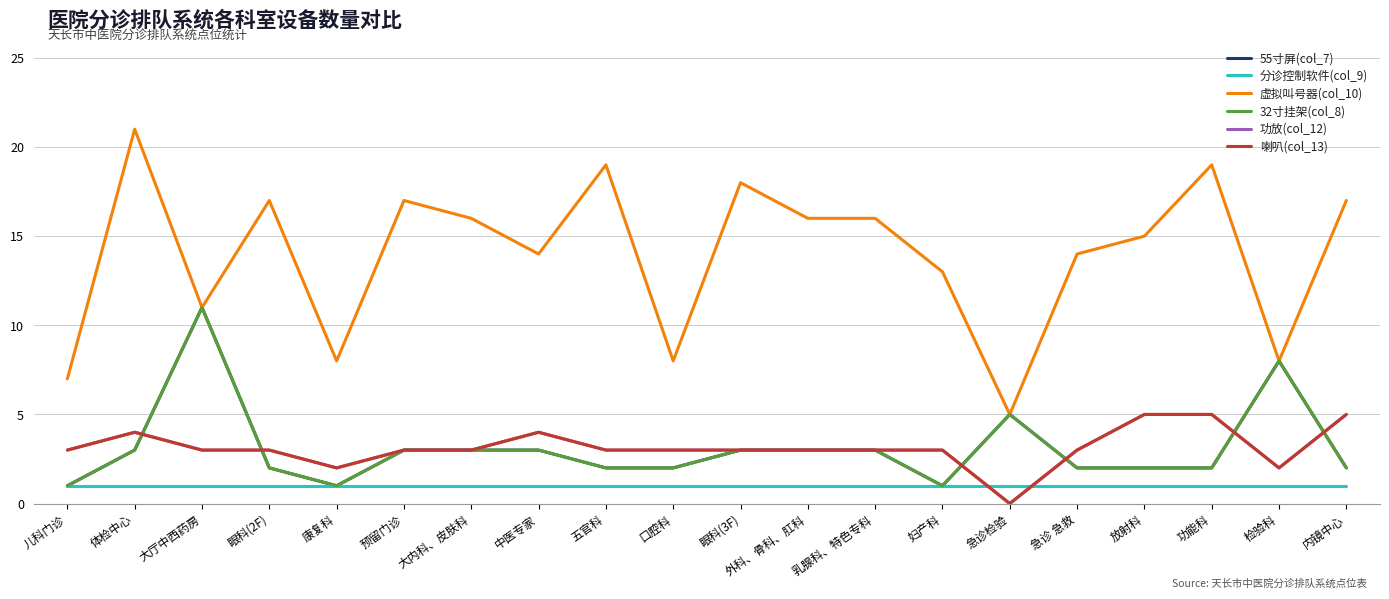

What is the difference between the highest and lowest values at 急诊 急救?

13